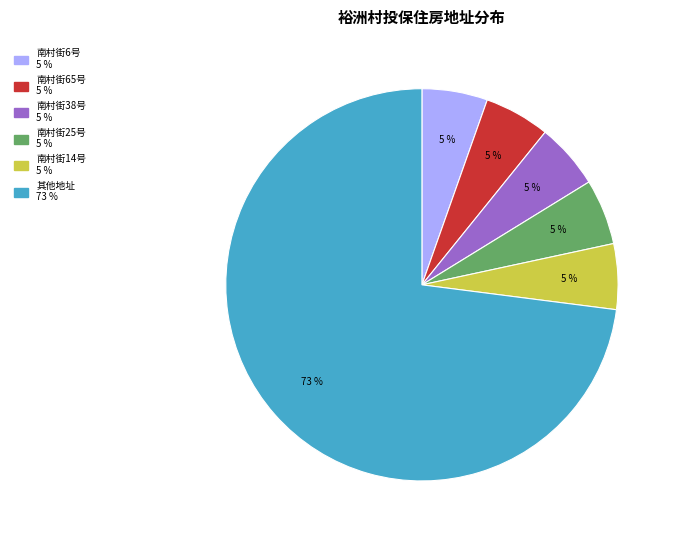

How many segments does this pie chart have?

6